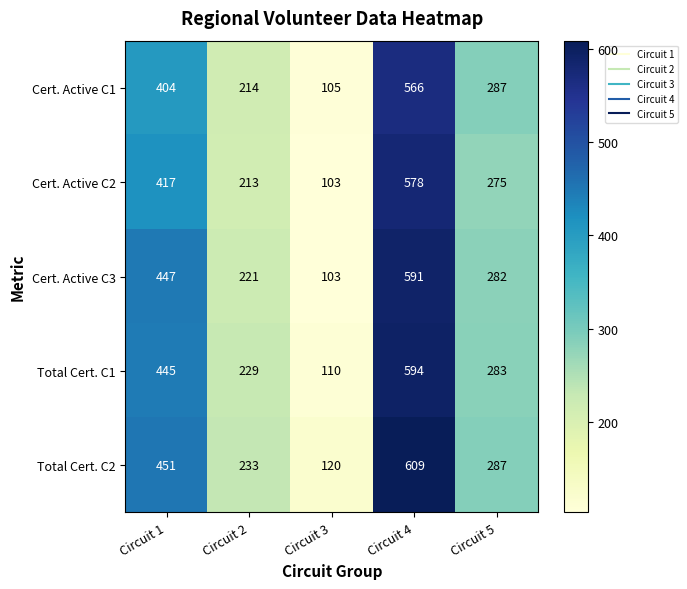

What is the difference between the Cert. Active C3 values at Circuit 4 and Circuit 1?

144